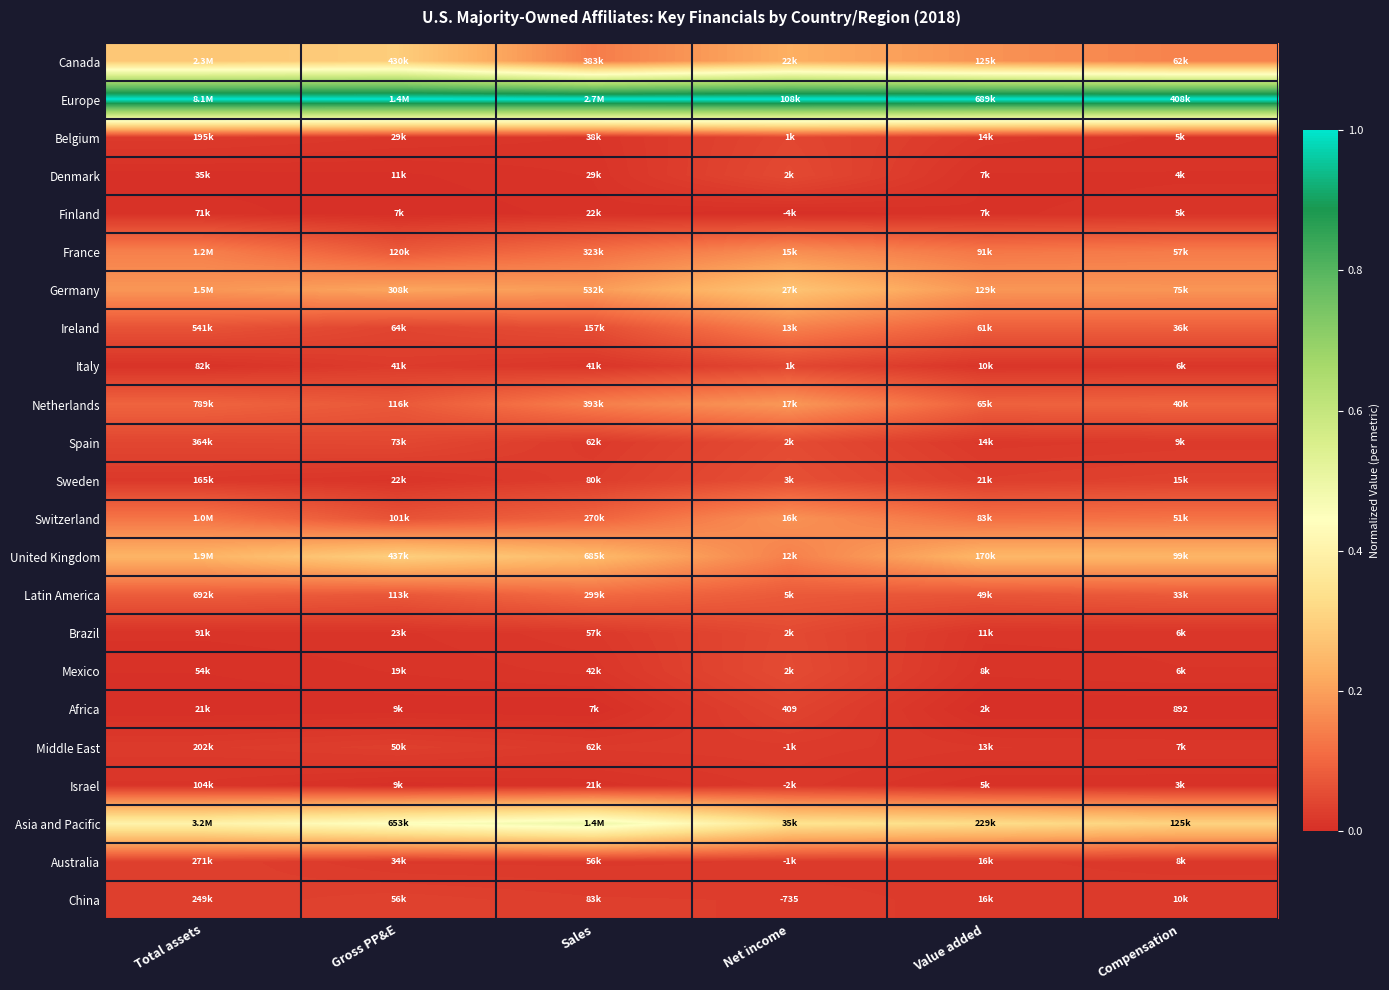

Is it true that United Kingdom equals 0.4 at Sales?

False